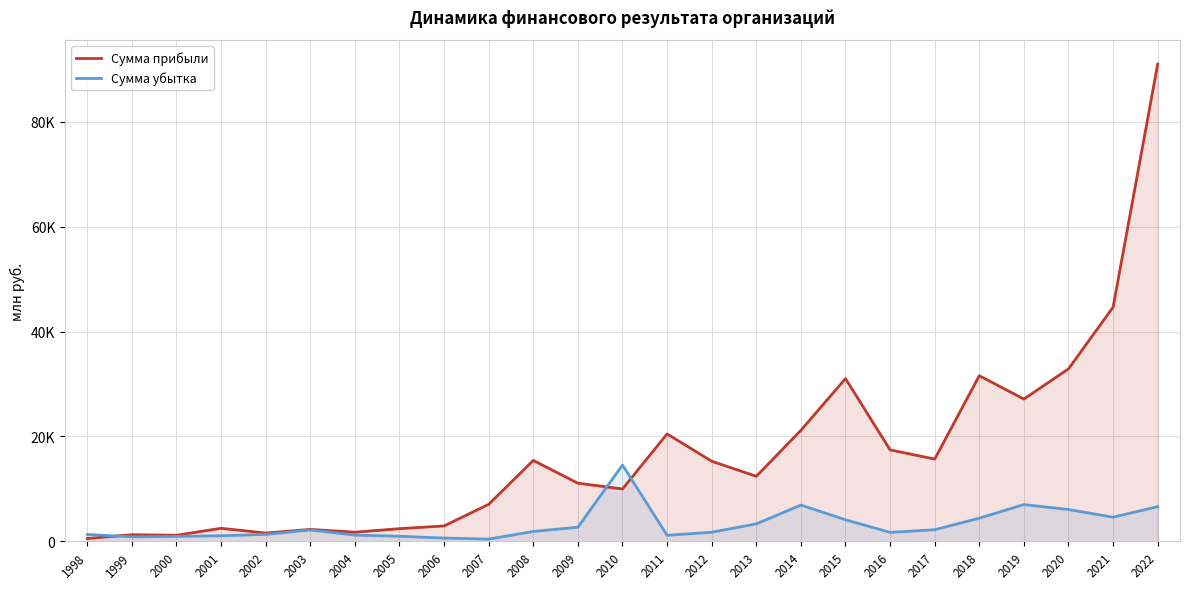

Where do Сумма убытка and Сумма прибыли first cross each other?

1998 and 1999